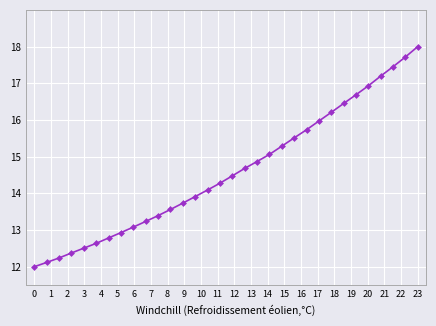

What is the difference between the maximum and minimum values?

6.0